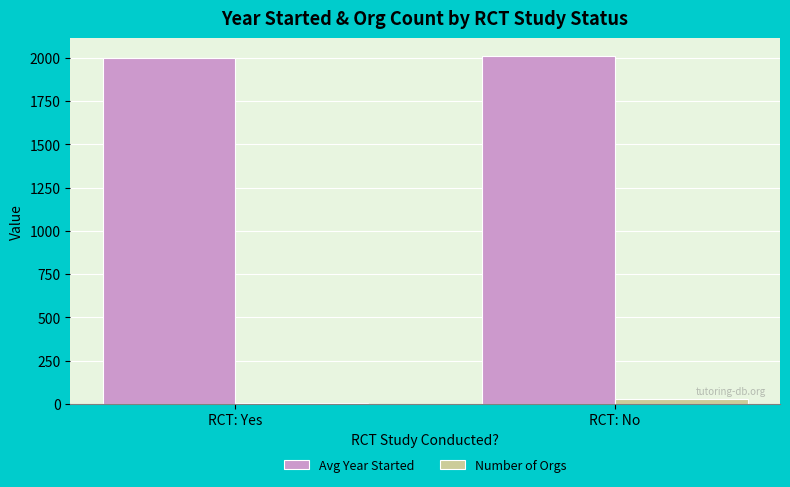

True or false: Avg Year Started has a value of 1999.5 at RCT: Yes.

True